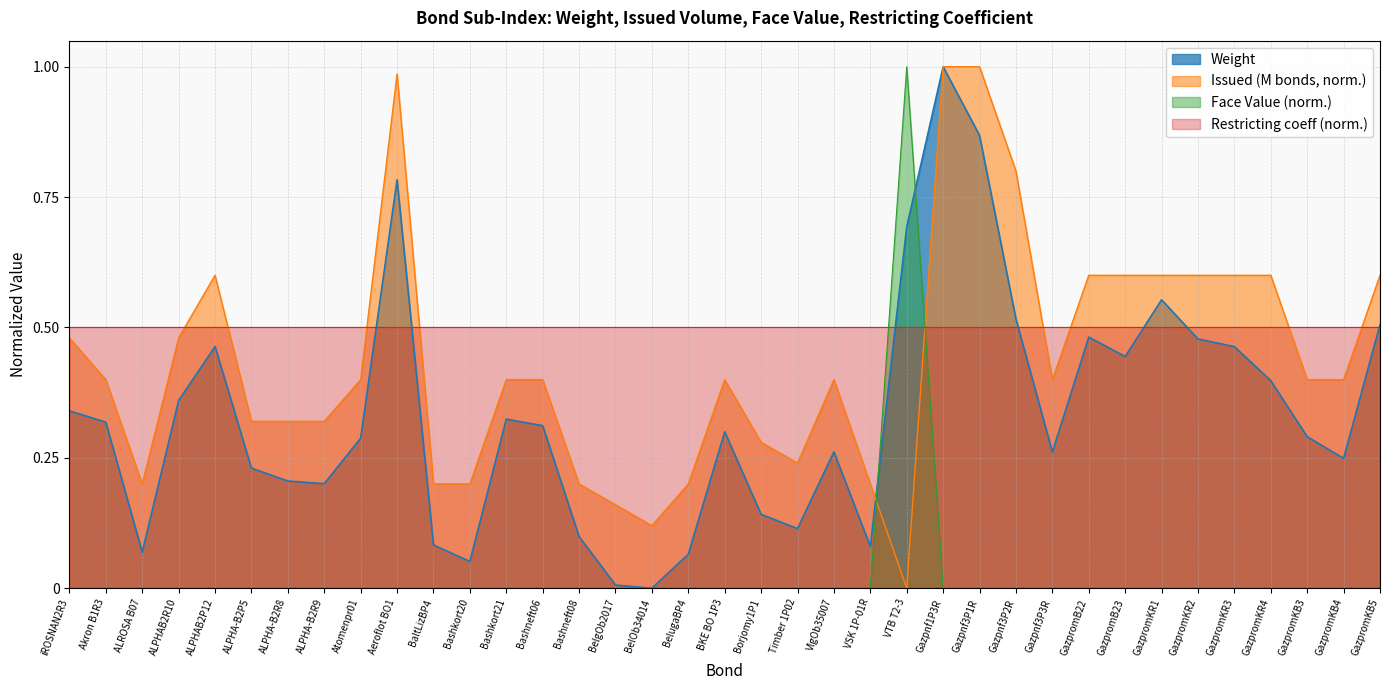

Is the value of Issued (M) at VSK 1P-01R greater than the value of Weight at Bashkort20?

Yes